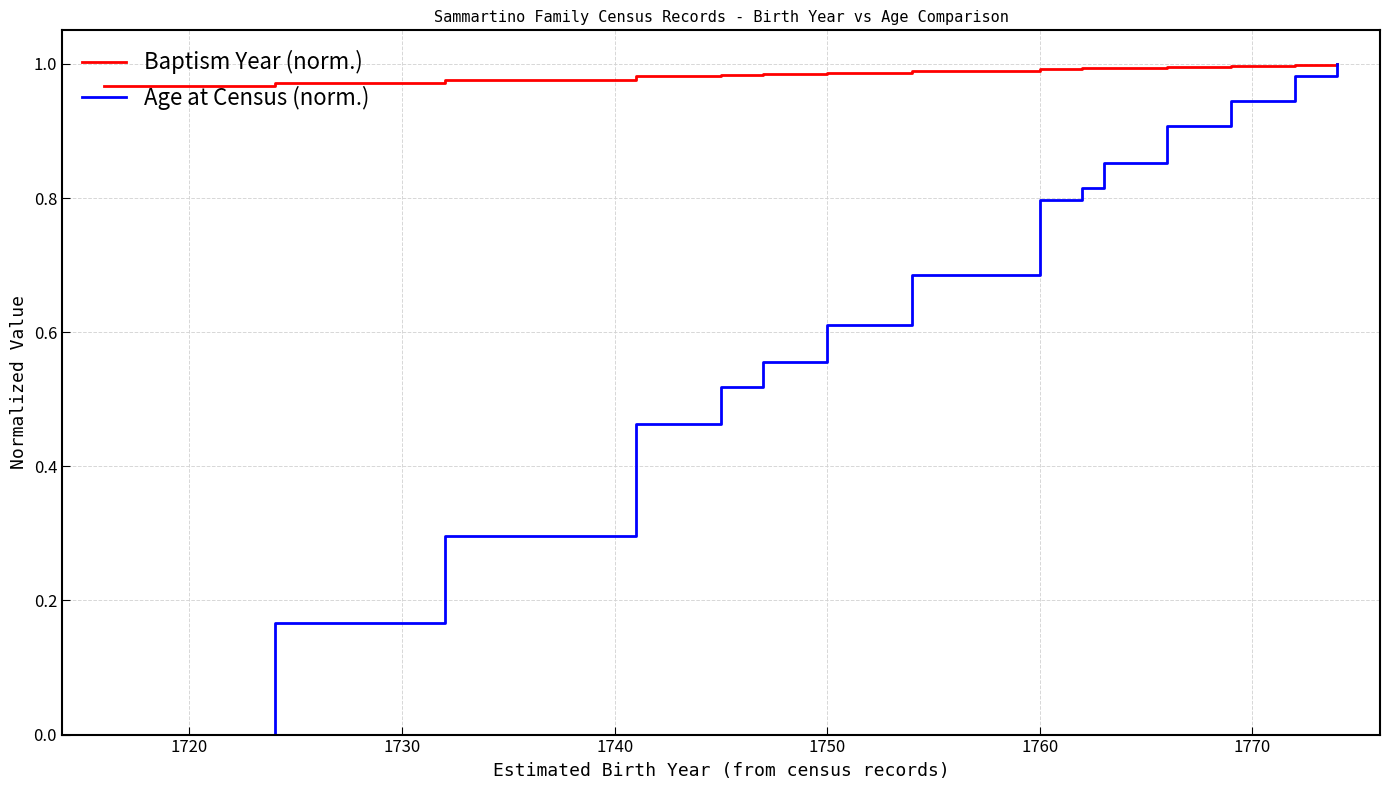

How many distinct data groups are displayed?

2